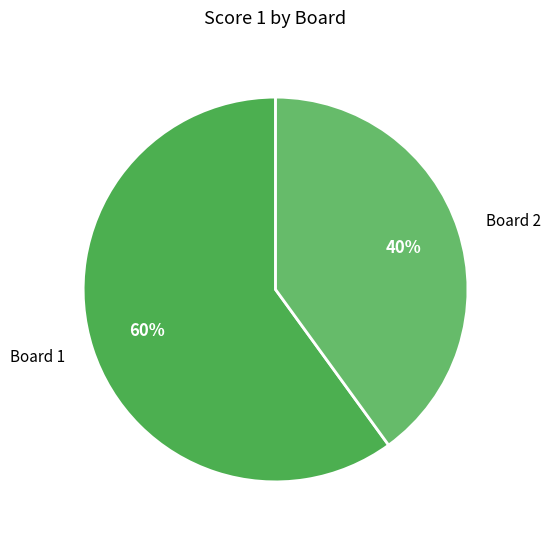

What is the majority slice?

Board 1